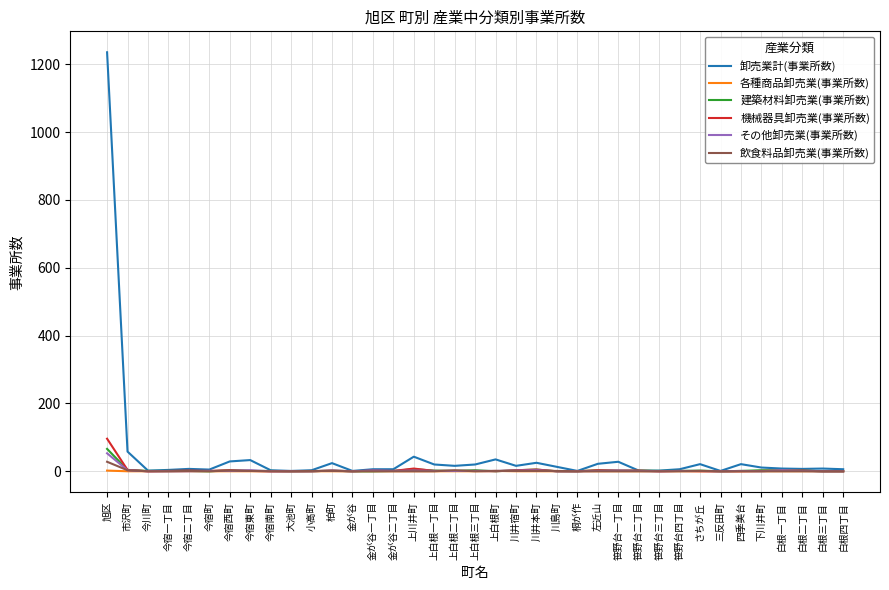

What are all the series names shown in the legend?

卸売業計(事業所数), 各種商品卸売業(事業所数), 建築材料卸売業(事業所数), 機械器具卸売業(事業所数), その他卸売業(事業所数), 飲食料品卸売業(事業所数)